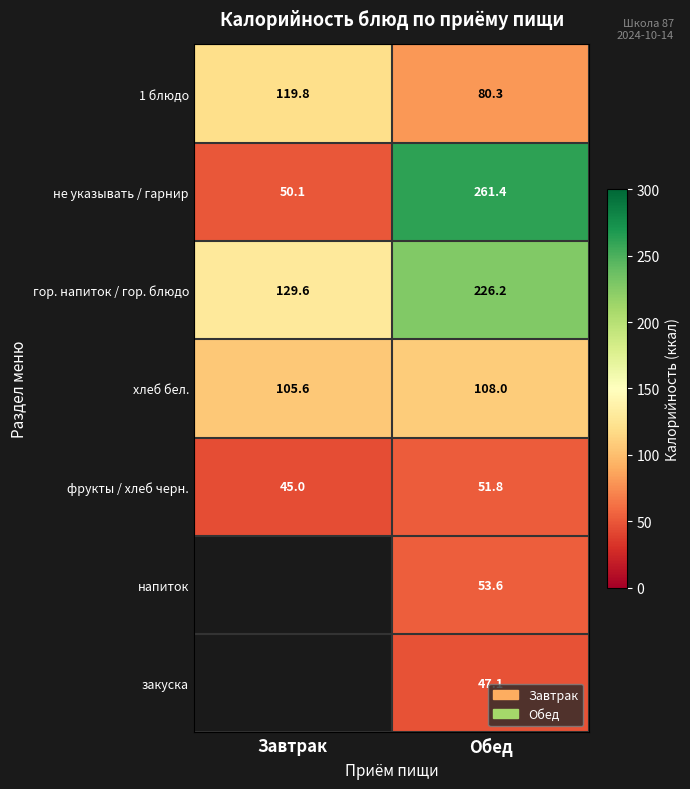

What is the difference between the highest and lowest values at Обед?

214.3